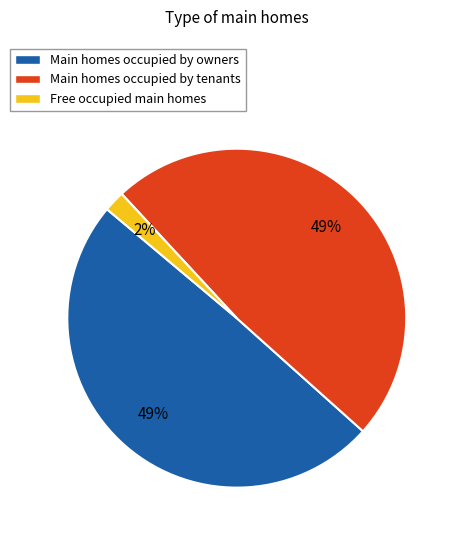

How many slices are in this pie chart?

3